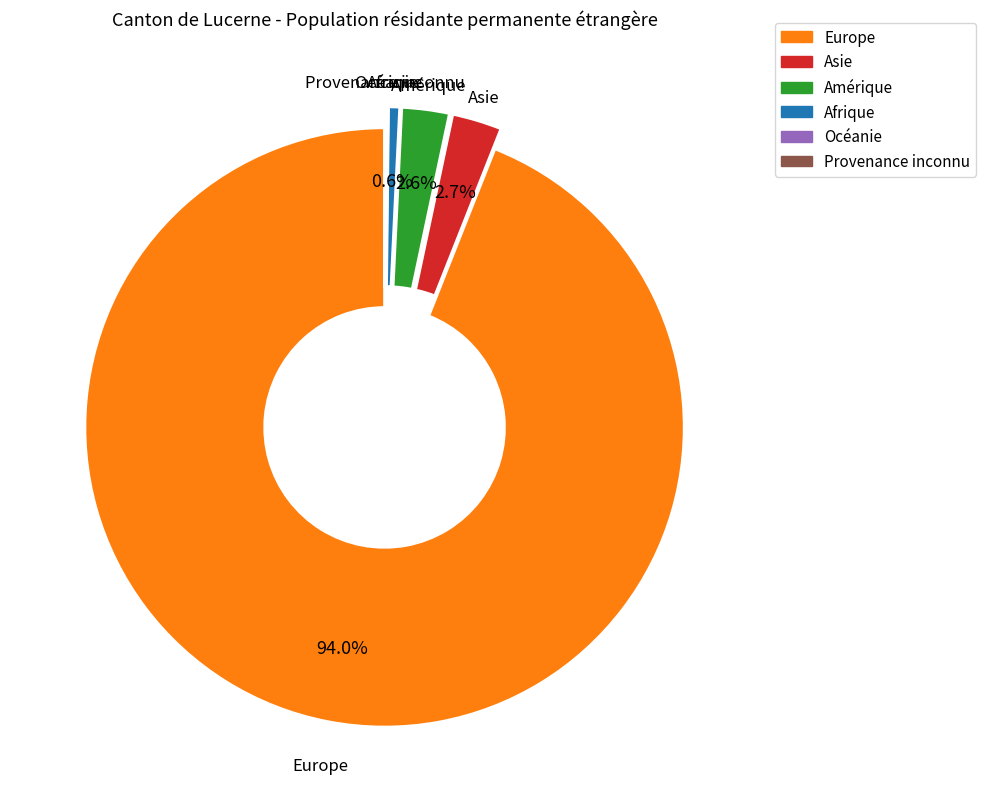

Is there any slice that represents more than half of the pie?

Yes